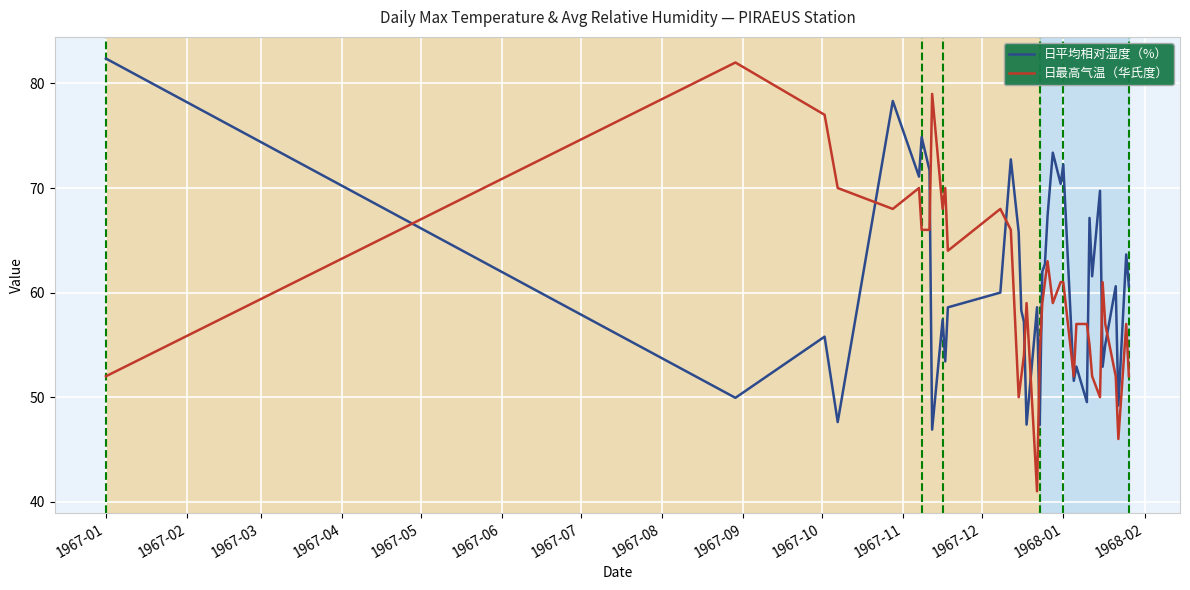

What is the minimum value for 日最高气温（华氏度）?

41.0